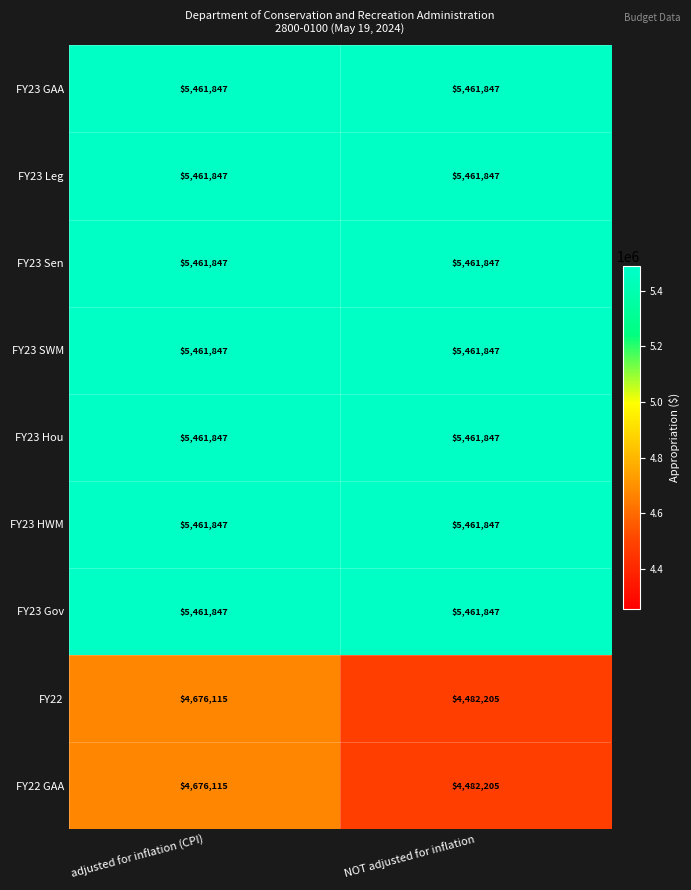

How many categories are shown in the chart?

2